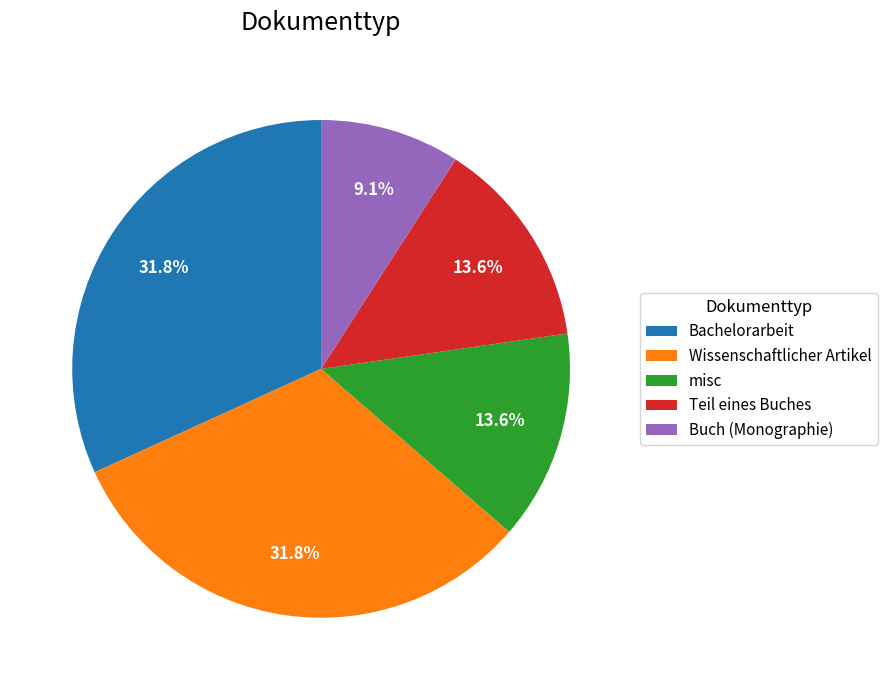

The misc slice represents 14% of the pie. True or false?

True